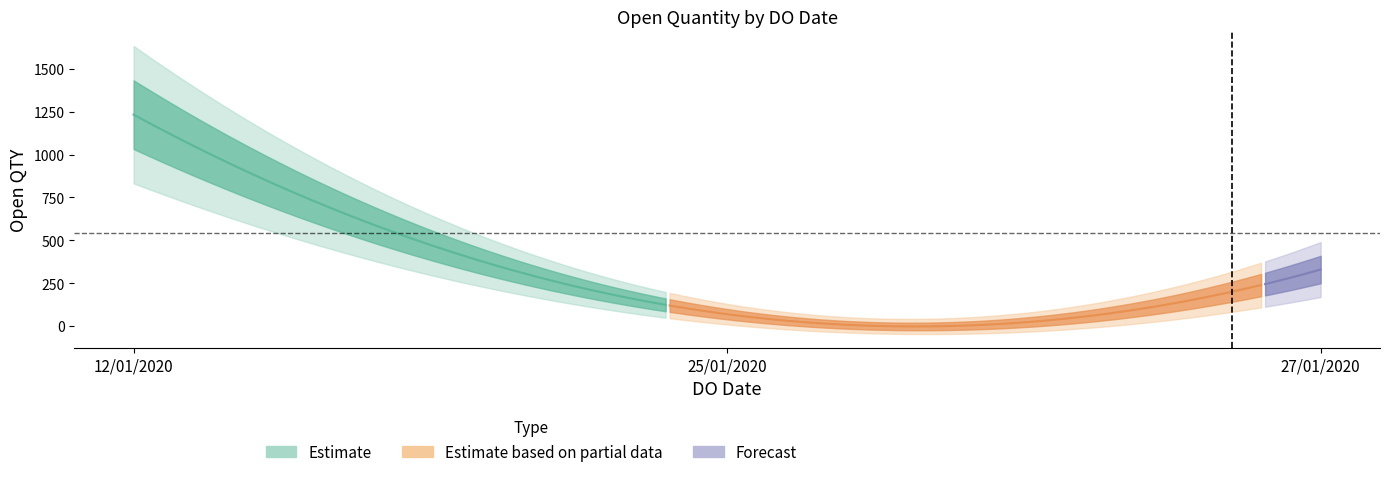

Is it true that the value at 12/01/2020 is 1232?

True